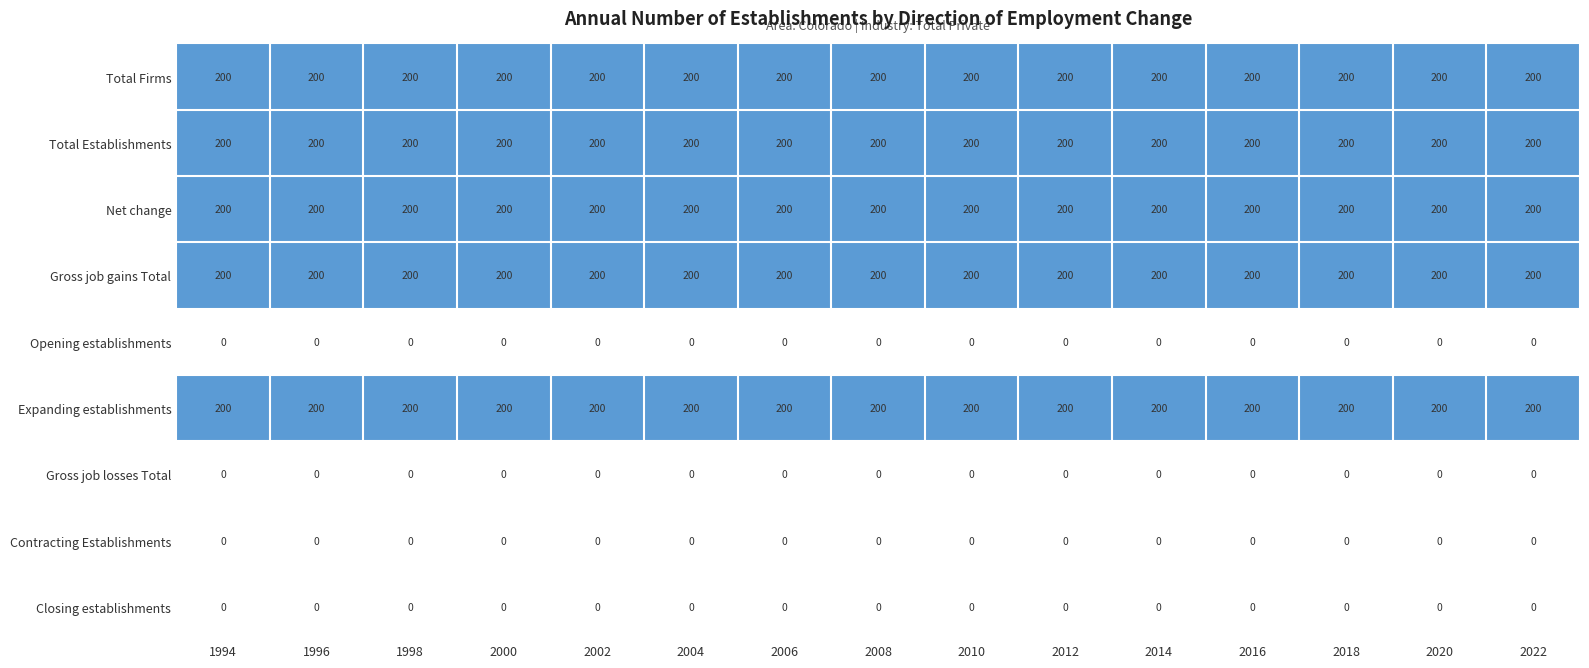

What is the spread (max minus min) of values at 2020?

200